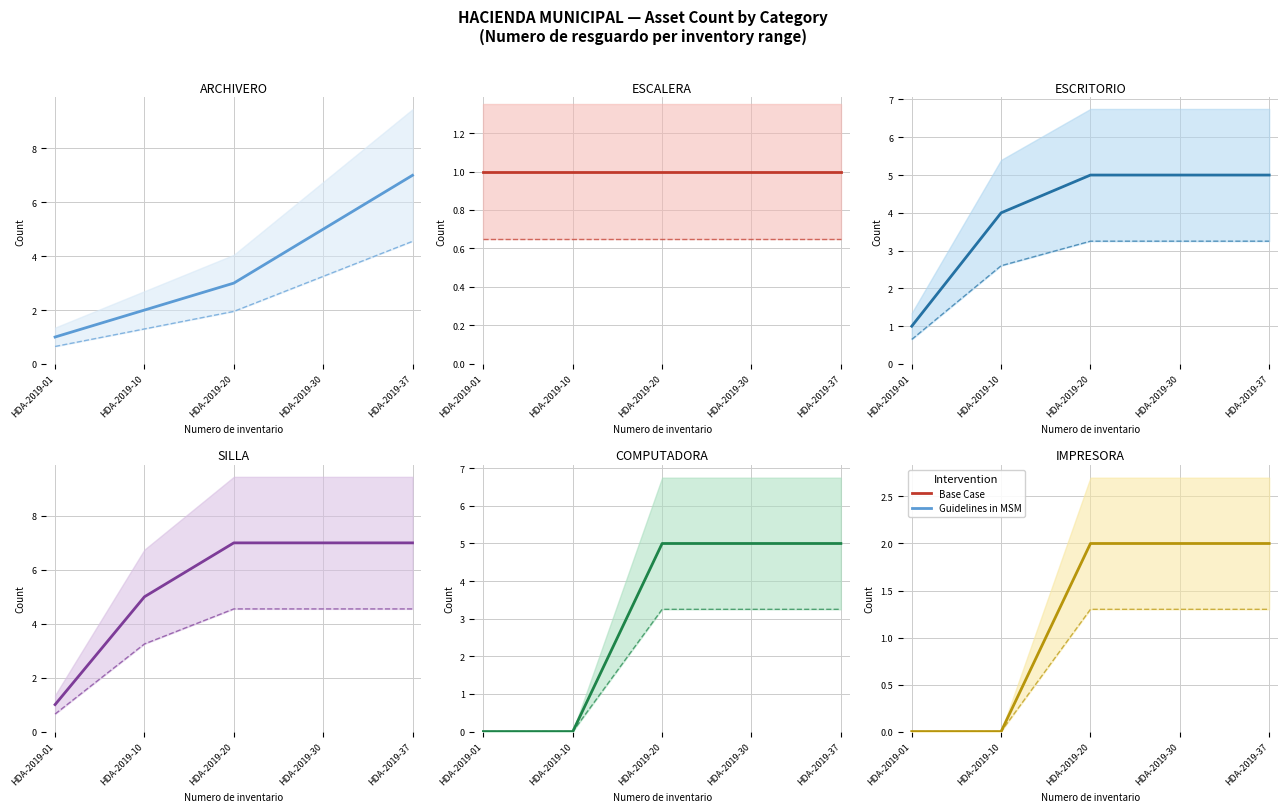

List the series in order of their peak value, highest first.

ARCHIVERO (center), SILLA (center), ESCRITORIO (center), COMPUTADORA (center), IMPRESORA (center), ESCALERA (center)